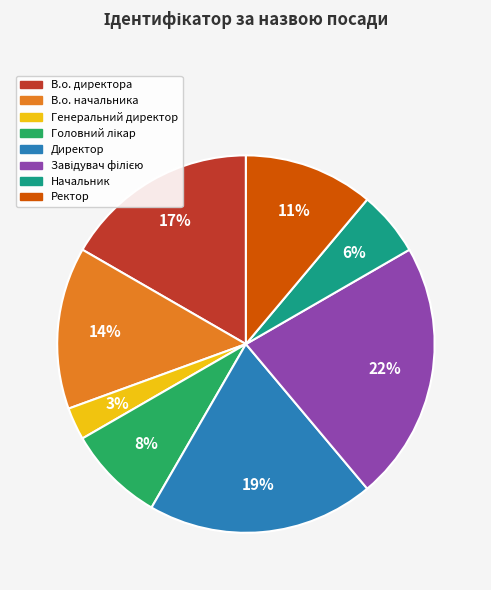

Count the number of slices in the pie.

8